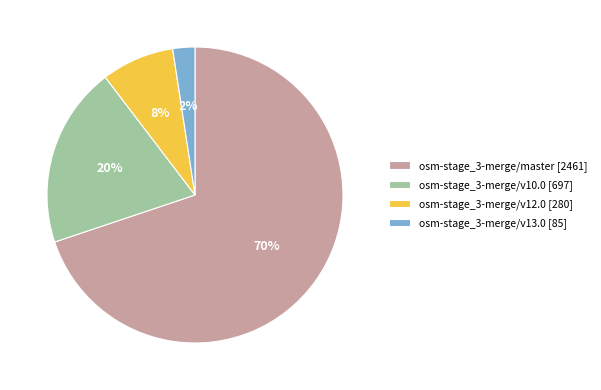

Rank the categories by value from lowest to highest.

osm-stage_3-merge/v13.0, osm-stage_3-merge/v12.0, osm-stage_3-merge/v10.0, osm-stage_3-merge/master